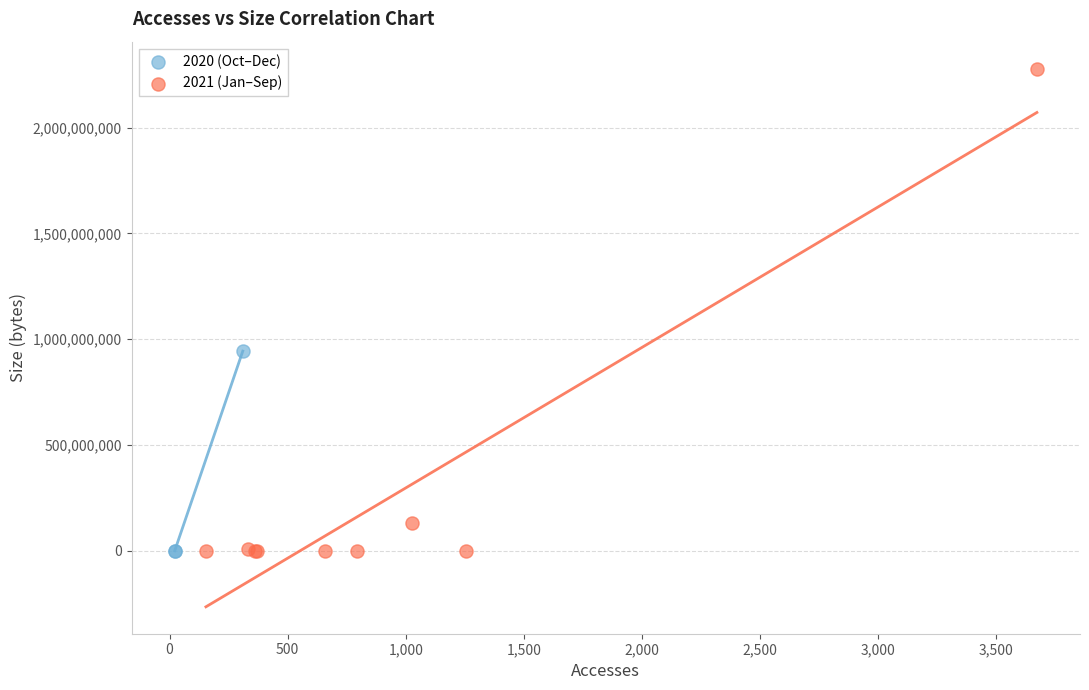

Which series reaches the maximum Y coordinate?

2021 (Jan–Sep)